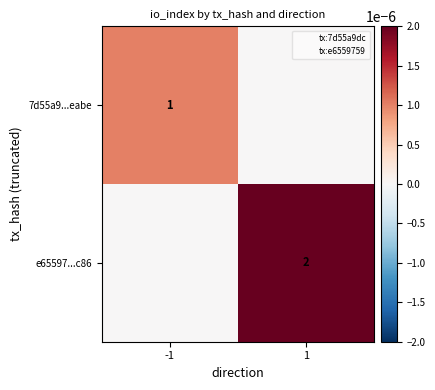

Rank the series at -1 from lowest to highest value.

e65597...c86, 7d55a9...eabe